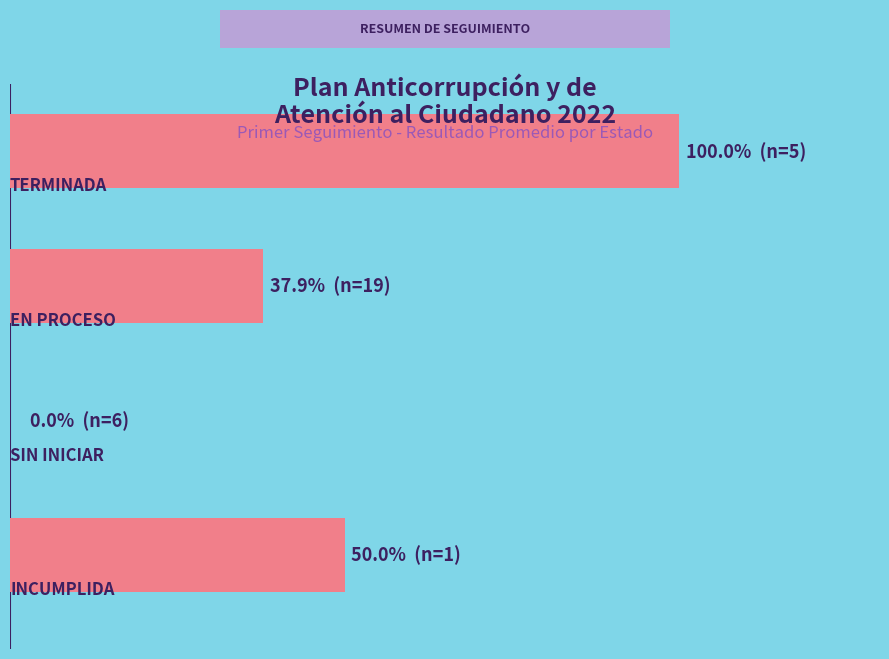

How many data points are less than 50?

2